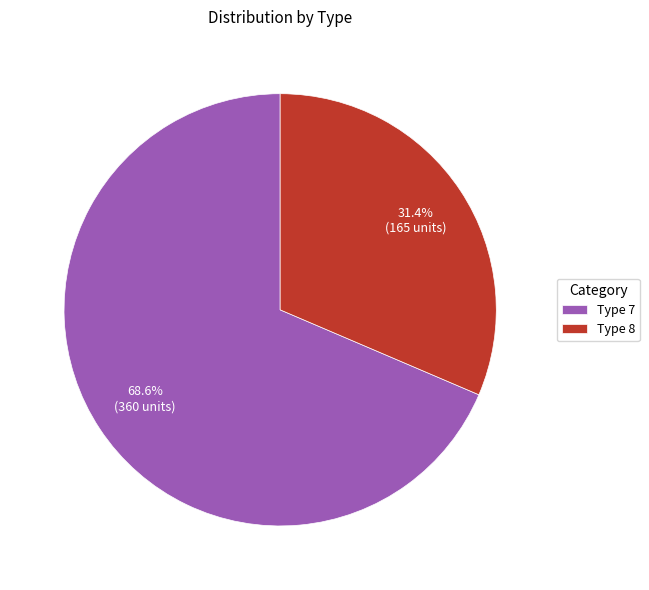

Which category accounts for the majority?

Type 7